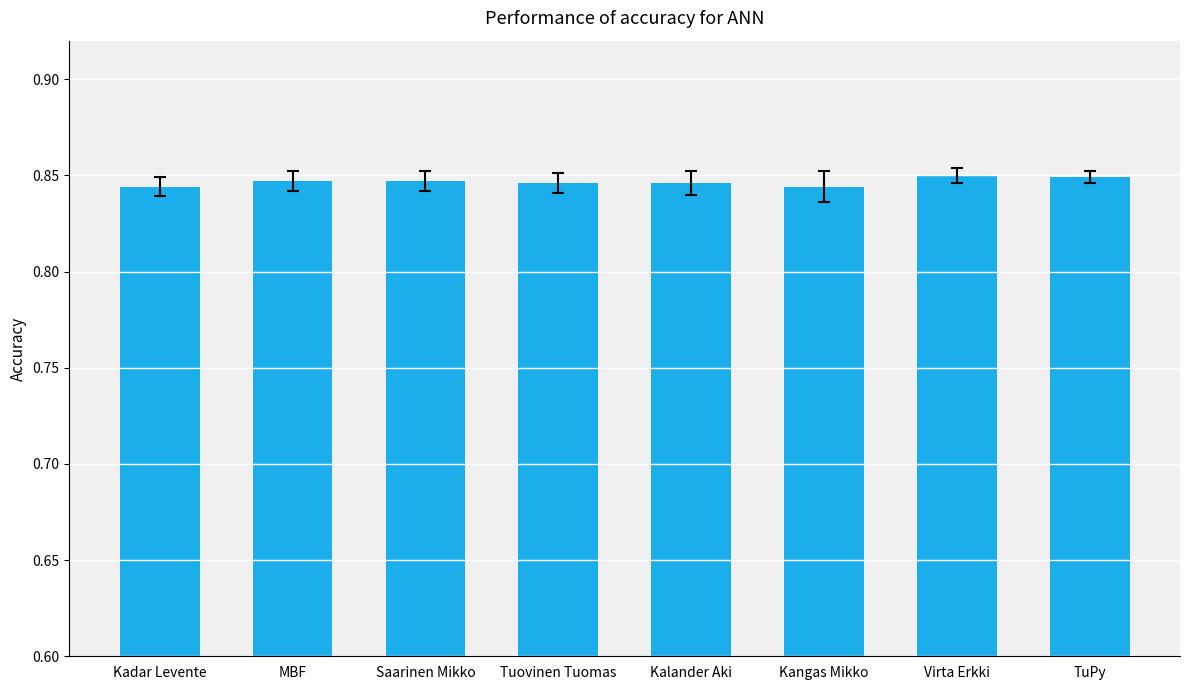

What position from the left is Virta Erkki?

7